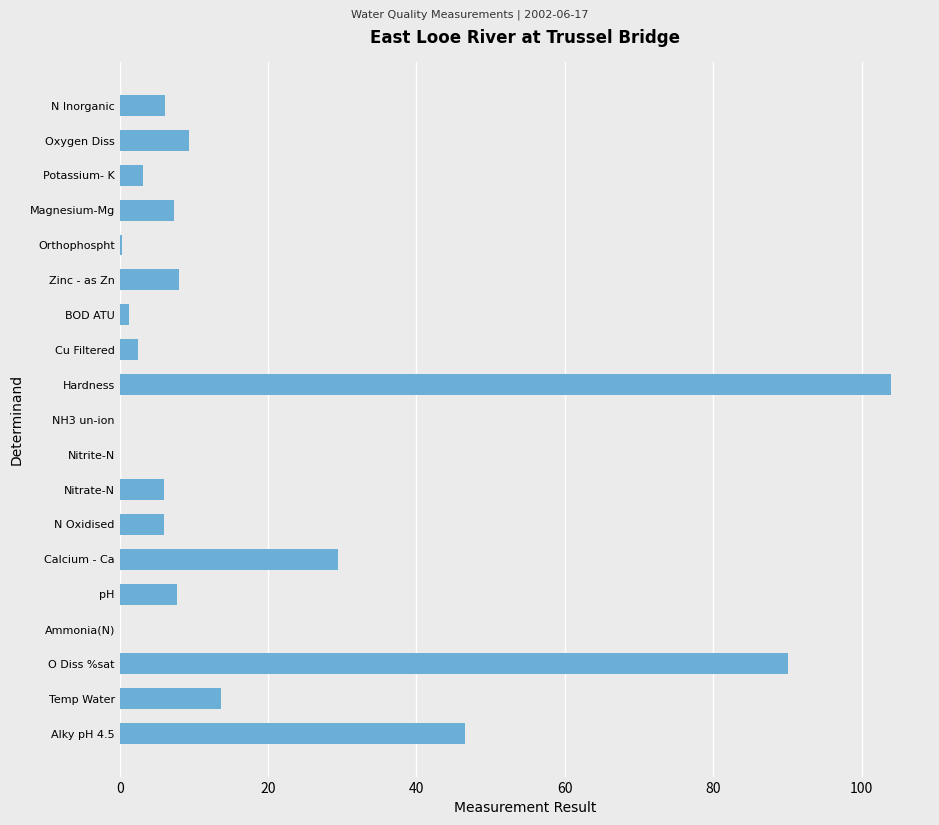

What is the sum of the values at N Inorganic and Nitrate-N?

12.1